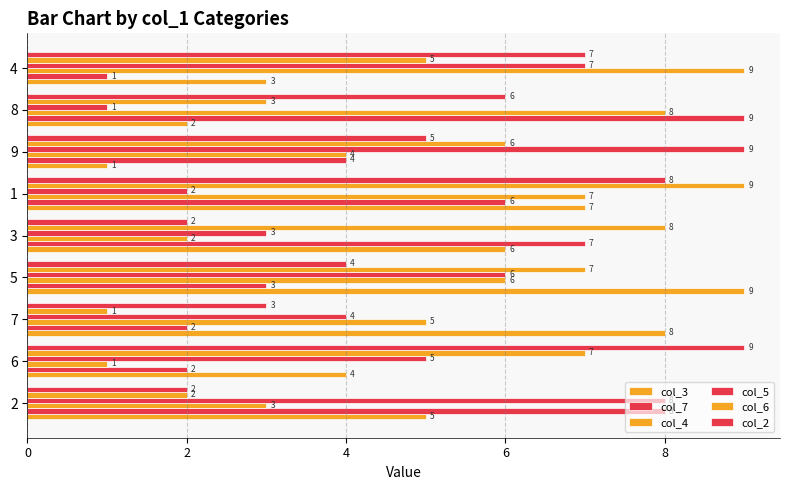

What is the maximum value for col_2?

9